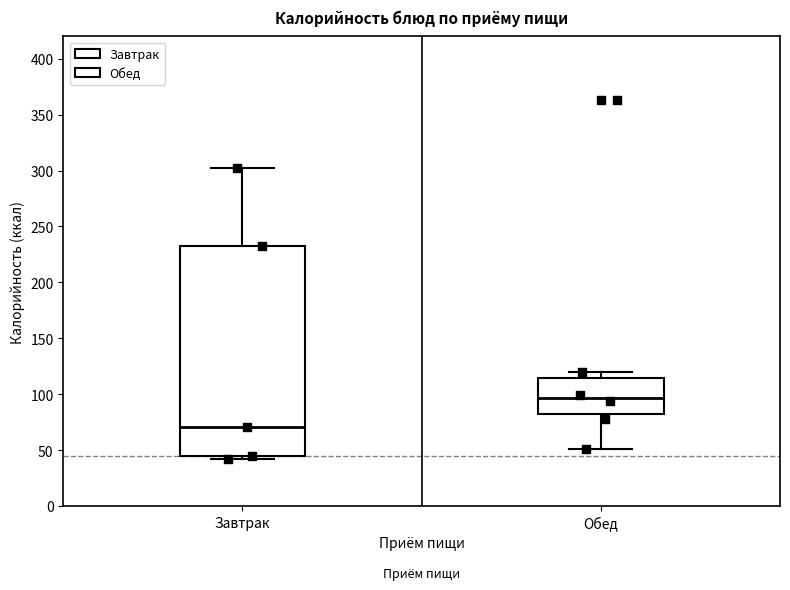

Which box's median line is the lowest?

Завтрак